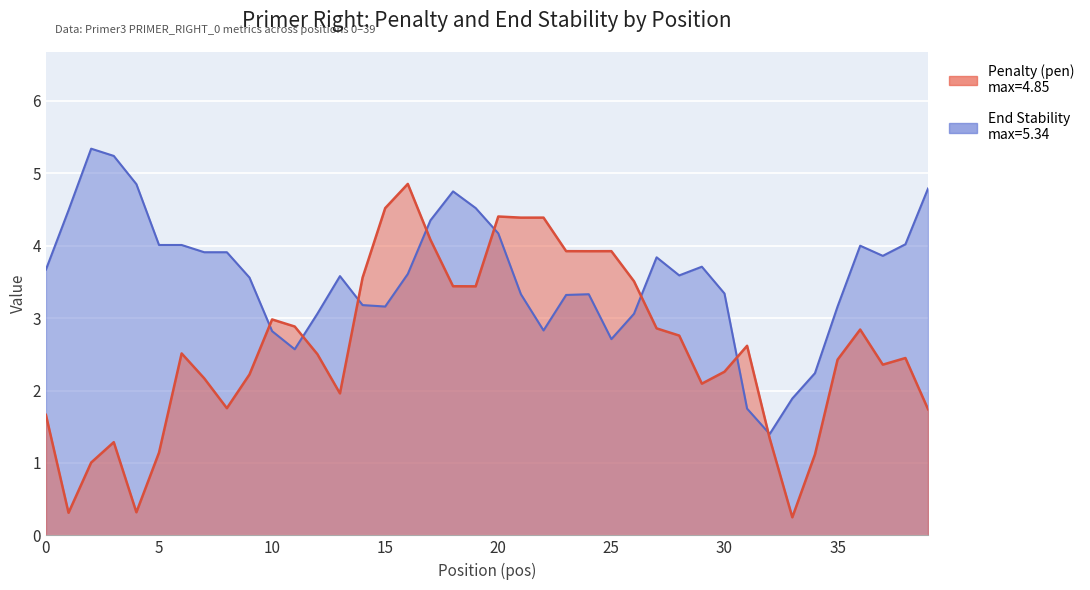

How many interior local peaks does the Penalty (pen) series have?

10